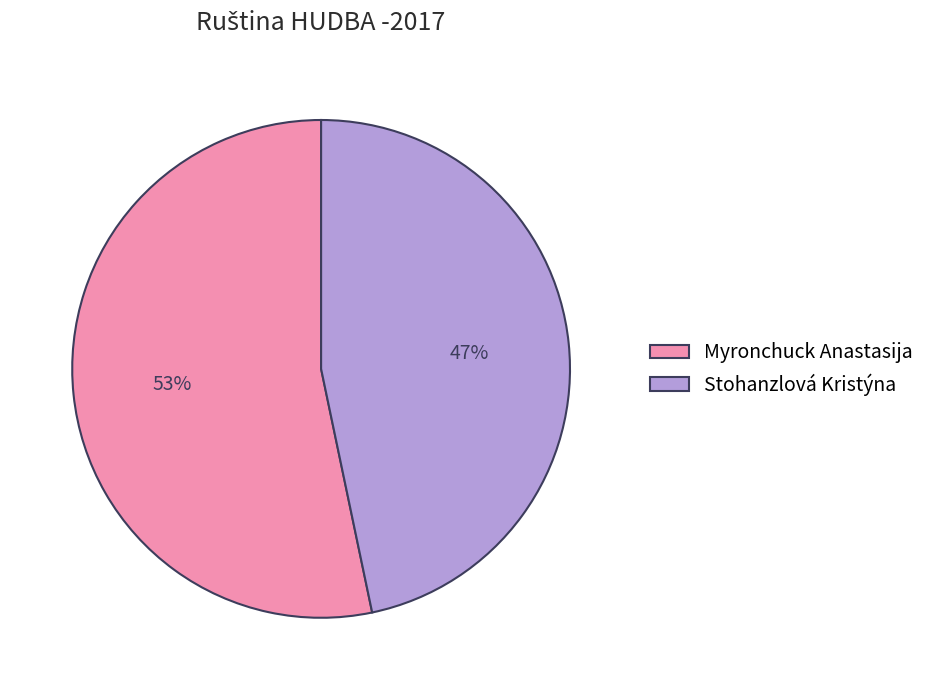

How many segments does this pie chart have?

2